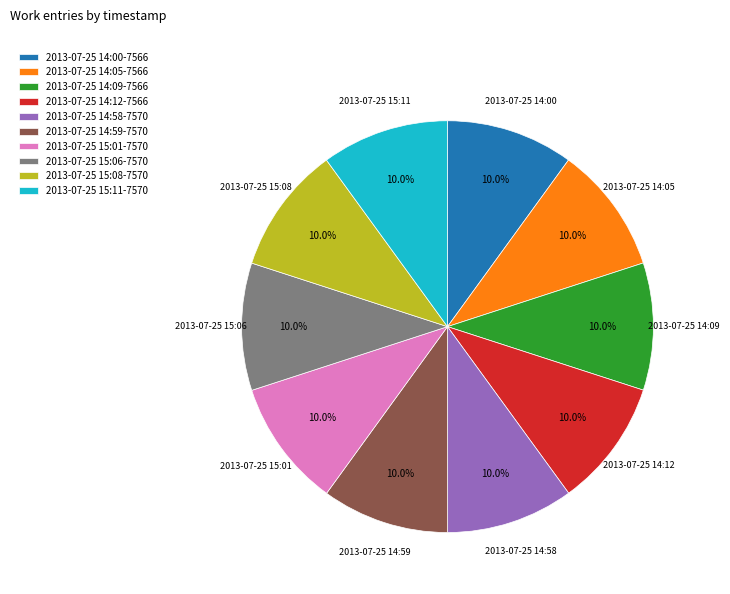

Do 2013-07-25 14:12-7566 and 2013-07-25 15:08-7570 together represent more than half of the pie?

No